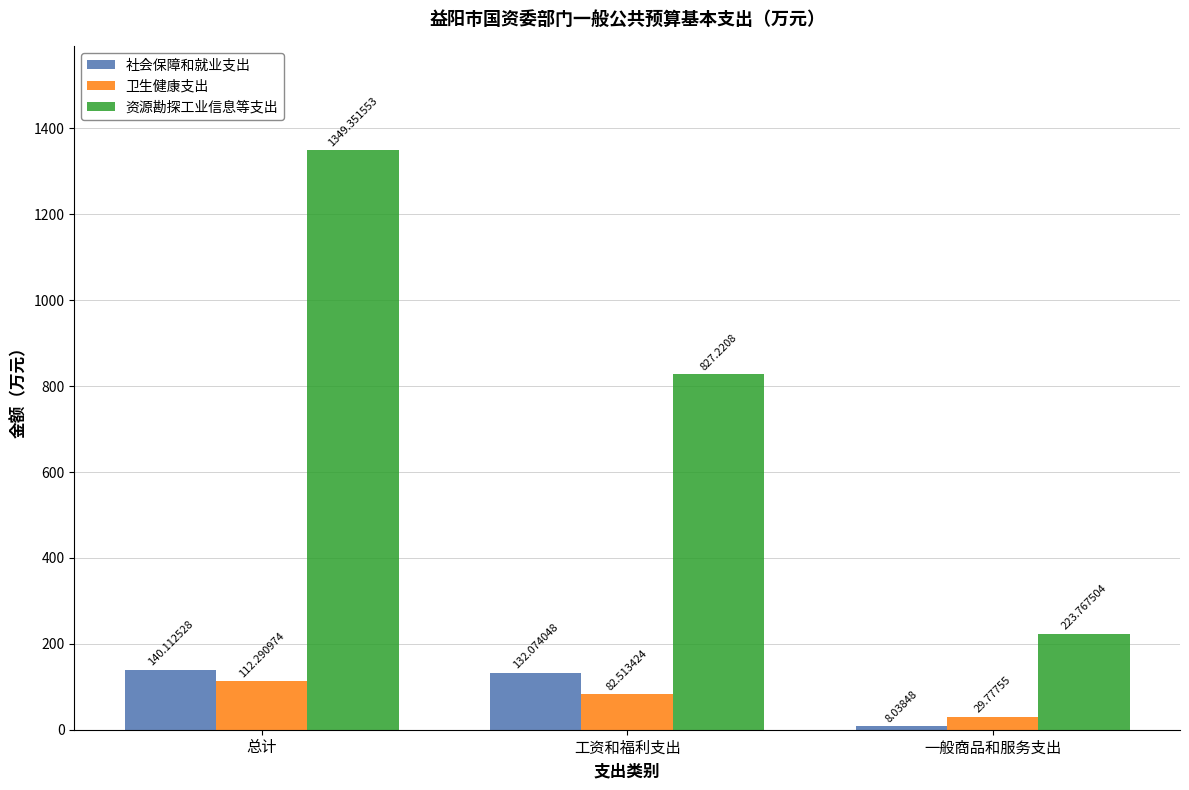

Reading right to left, extract all data points from this chart.

社会保障和就业支出: 一般商品和服务支出=8.0	工资和福利支出=132.1	总计=140.1
卫生健康支出: 一般商品和服务支出=29.8	工资和福利支出=82.5	总计=112.3
资源勘探工业信息等支出: 一般商品和服务支出=223.8	工资和福利支出=827.2	总计=1349.4